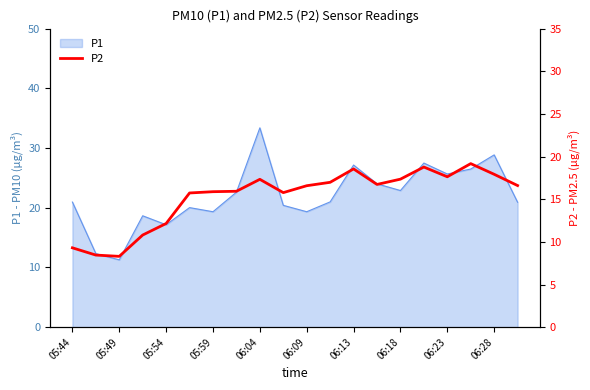

What is the maximum value for P1?

33.4